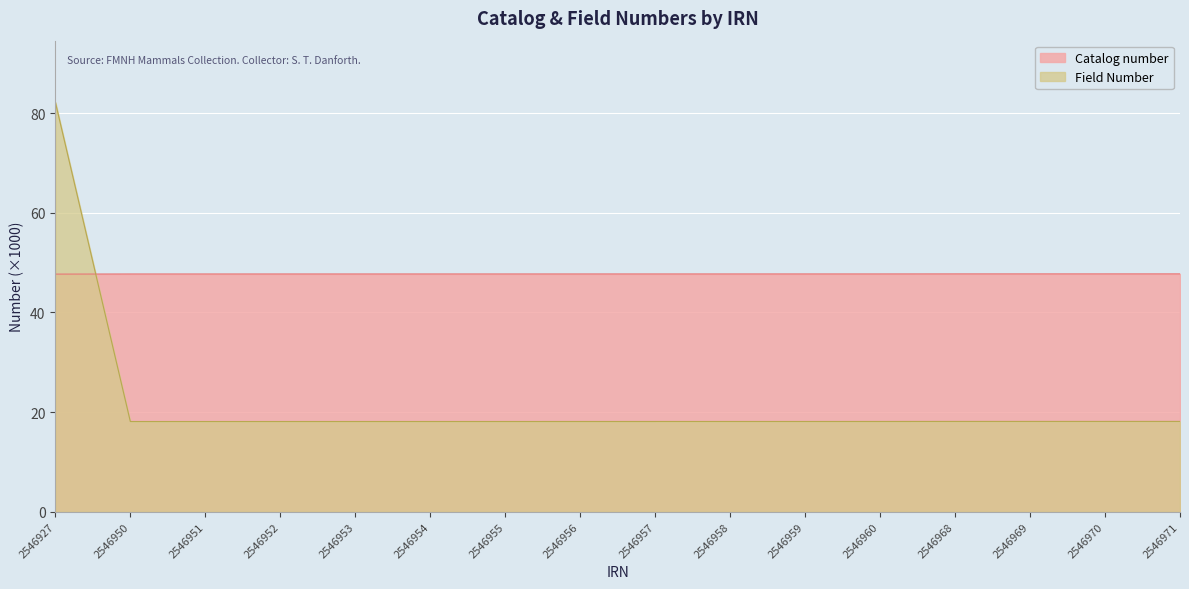

How many Catalog number values are between 47 and 48?

16